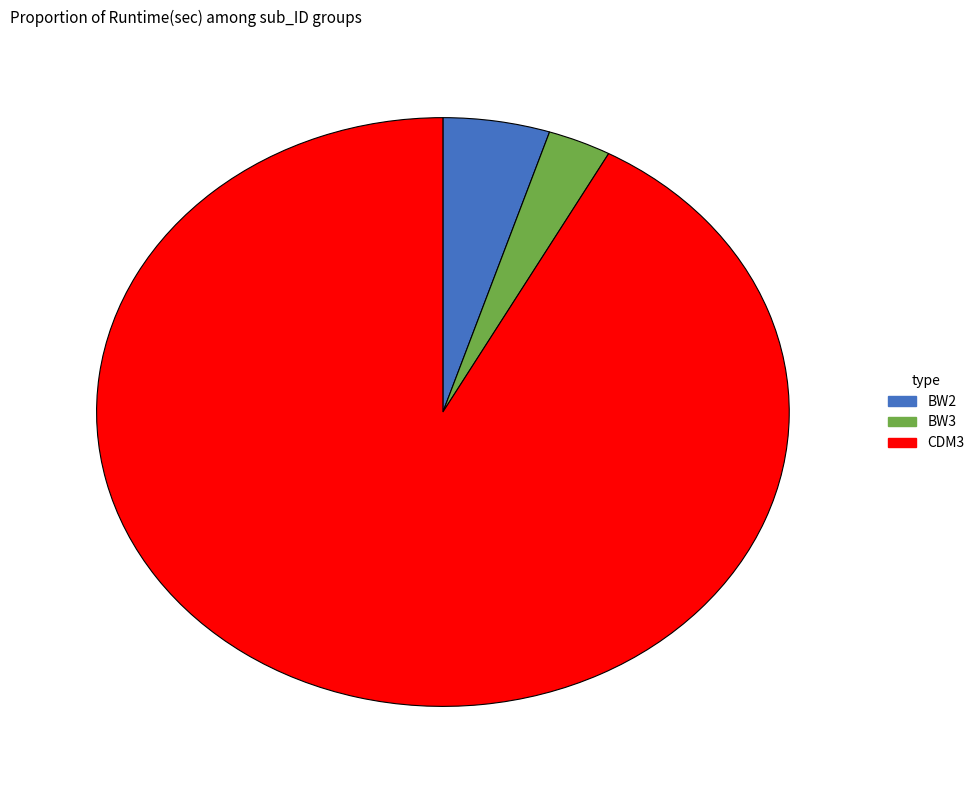

What is the largest slice in the pie chart?

CDM3